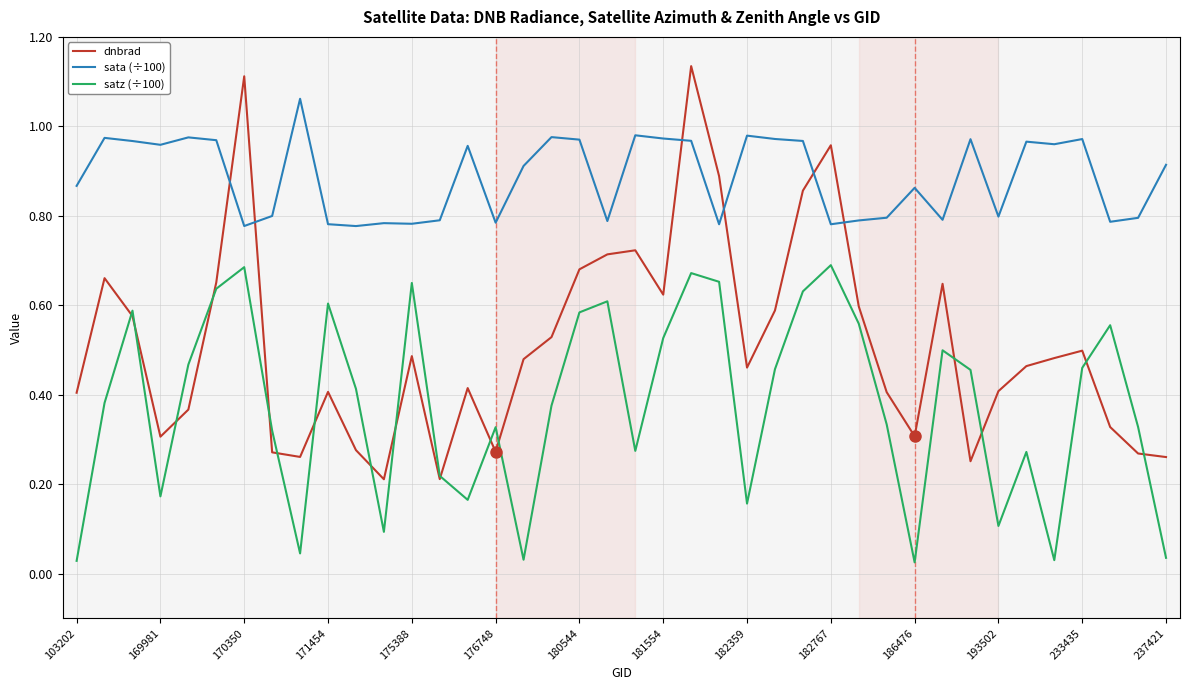

Which series has the largest range (max minus min)?

dnbrad